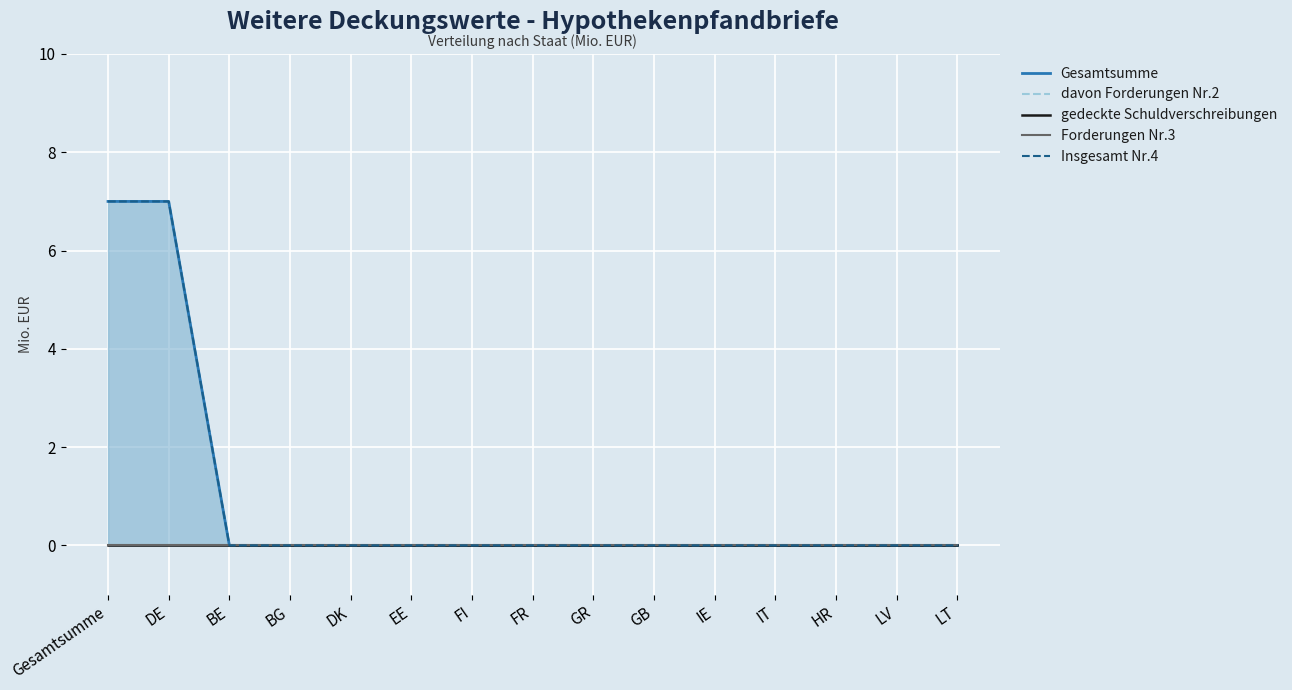

What is the average value of the Insgesamt Nr.4 series?

1